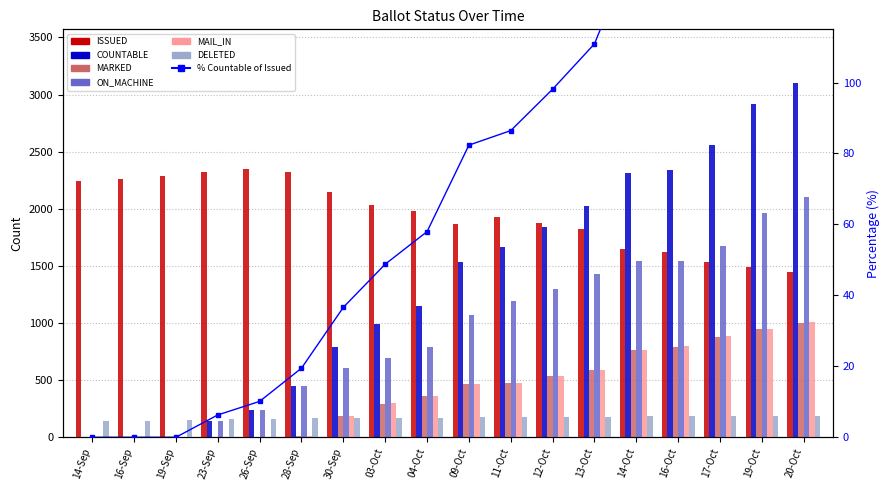

List the labels in order of ISSUED value, smallest first.

20-Oct, 19-Oct, 17-Oct, 16-Oct, 14-Oct, 13-Oct, 09-Oct, 12-Oct, 11-Oct, 04-Oct, 03-Oct, 30-Sep, 14-Sep, 16-Sep, 19-Sep, 23-Sep, 28-Sep, 26-Sep